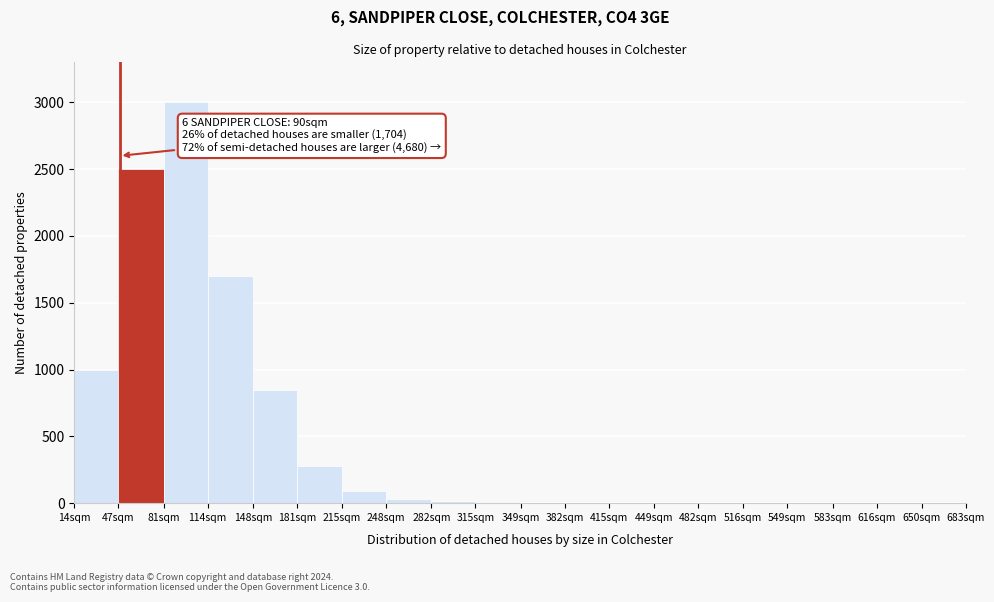

At which category does the chart reach its peak across all series?

81sqm